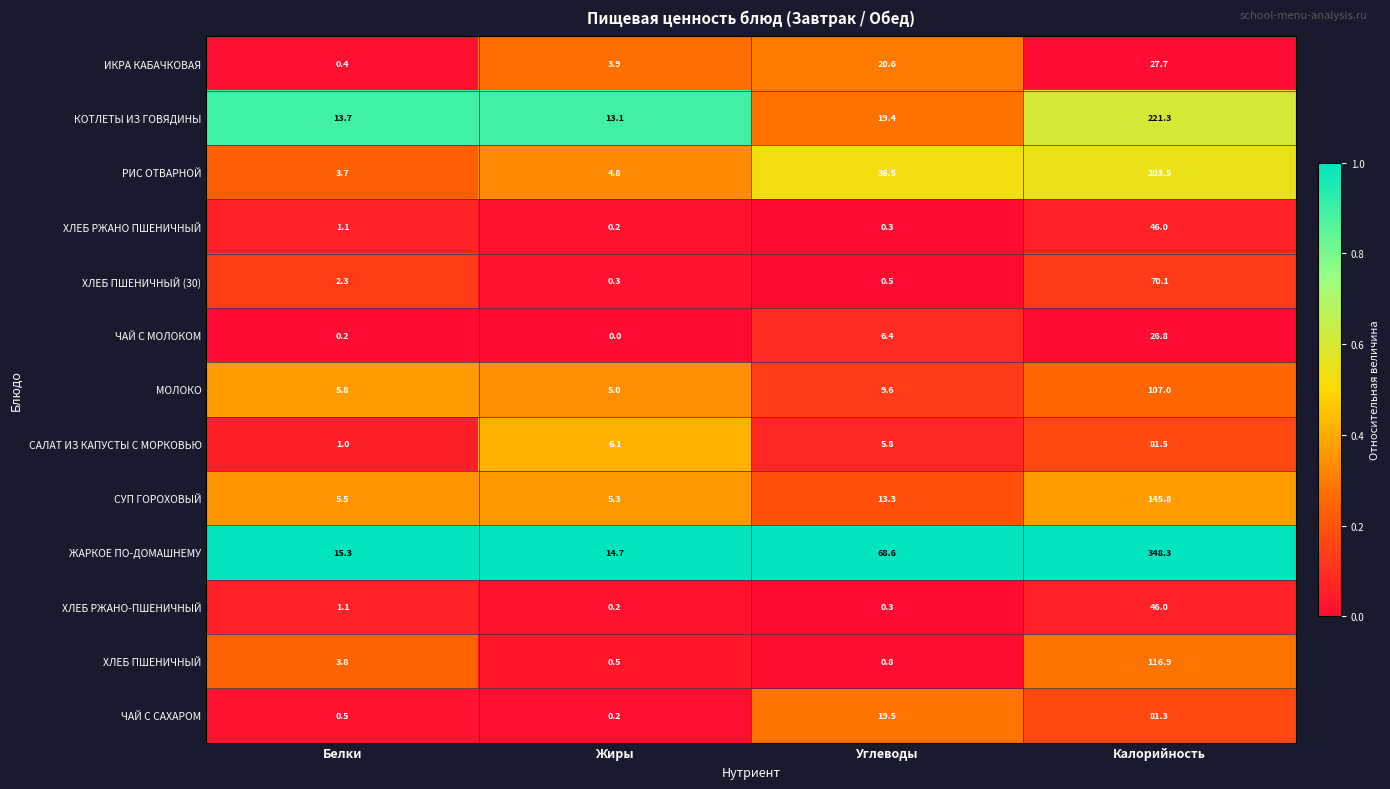

Rank the categories by ХЛЕБ РЖАНО ПШЕНИЧНЫЙ value from lowest to highest.

Жиры, Углеводы, Белки, Калорийность